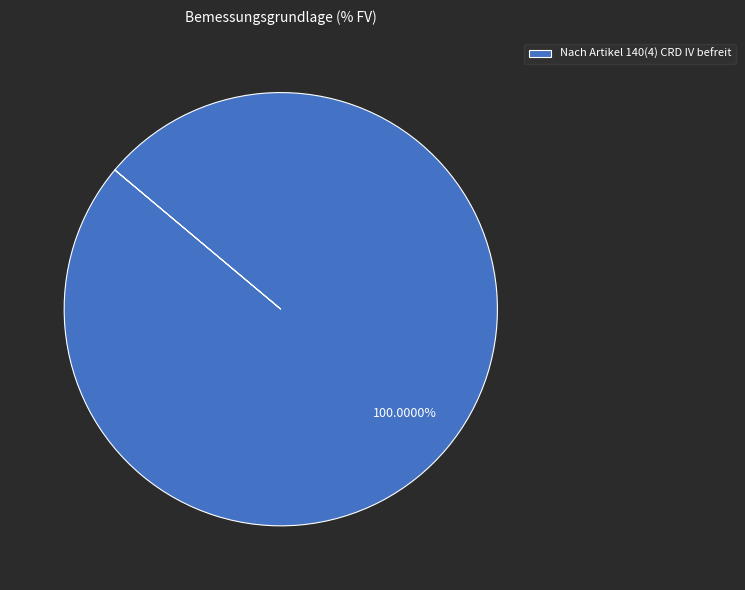

Which slice represents more than half of the pie?

Nach Artikel 140(4) CRD IV befreit